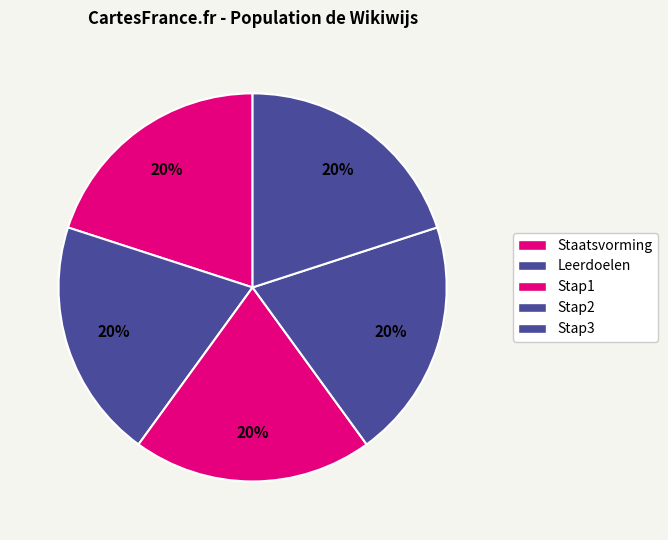

Count the number of slices in the pie.

5